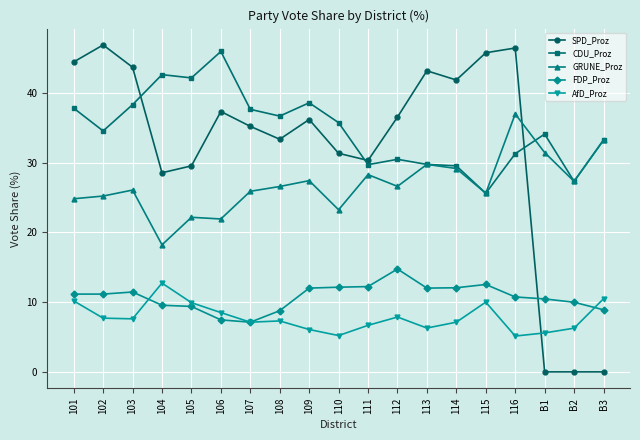

What is the sum of the CDU_Proz values at 105 and 113?

72.0